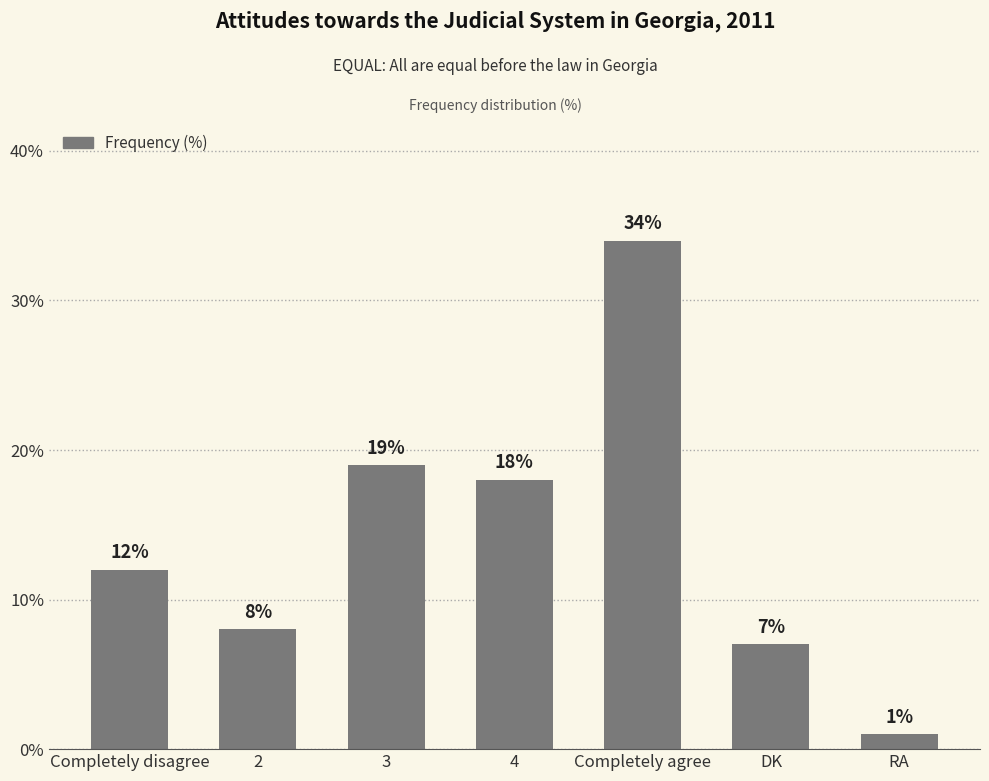

True or false: the data shows 7 at DK.

True